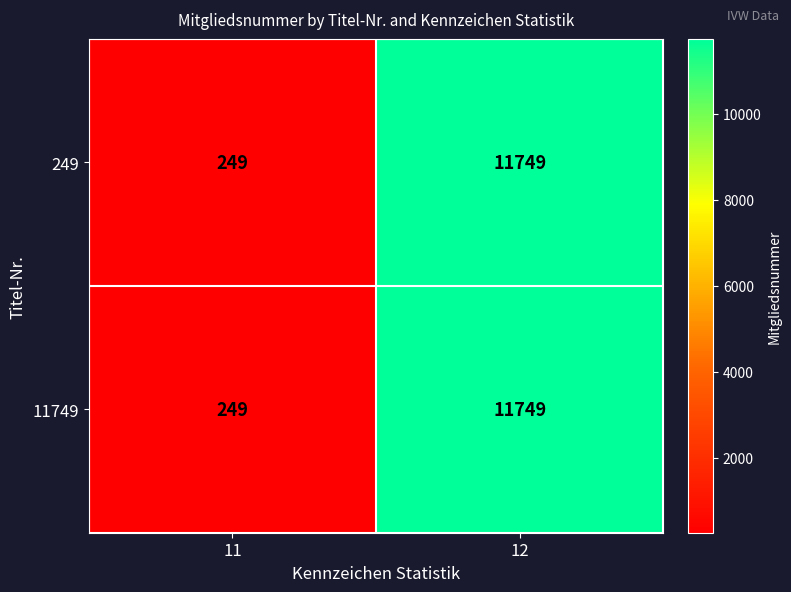

The 249 series shows 249 at 11. True or false?

True